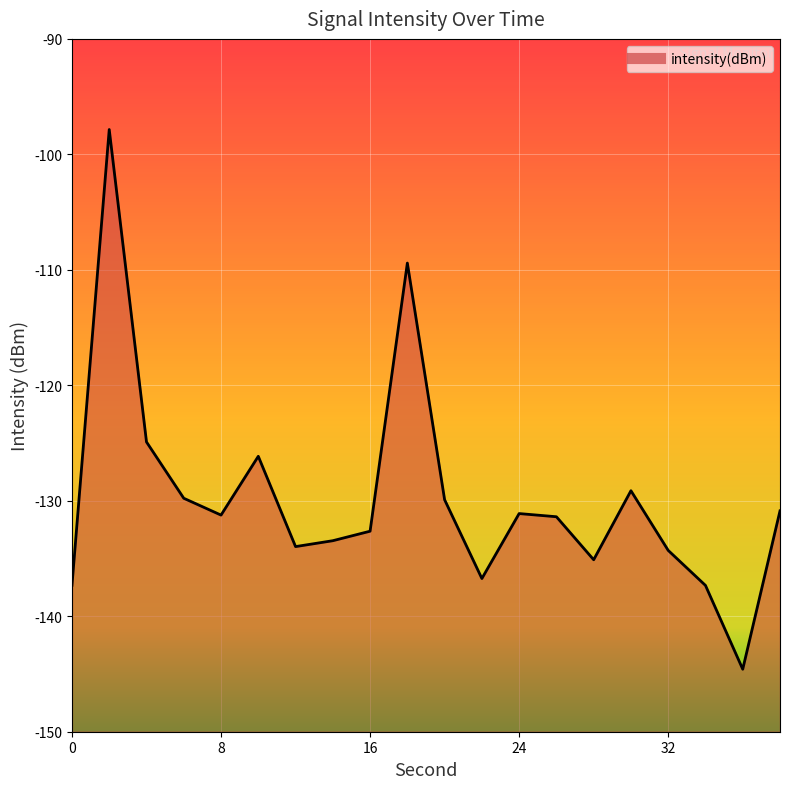

Which category has the lowest value across all series?

36